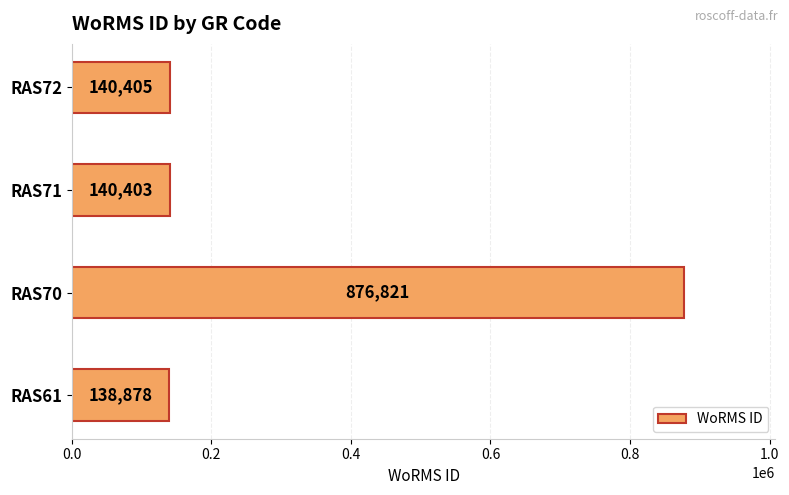

What is the average value?

324127